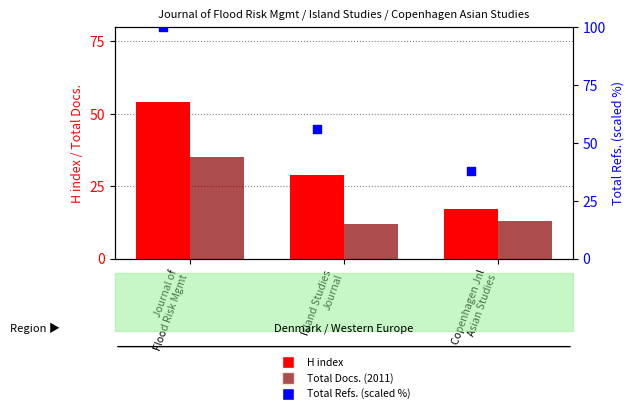

Which series has the widest spread of Y values?

Total Refs. (scaled %)